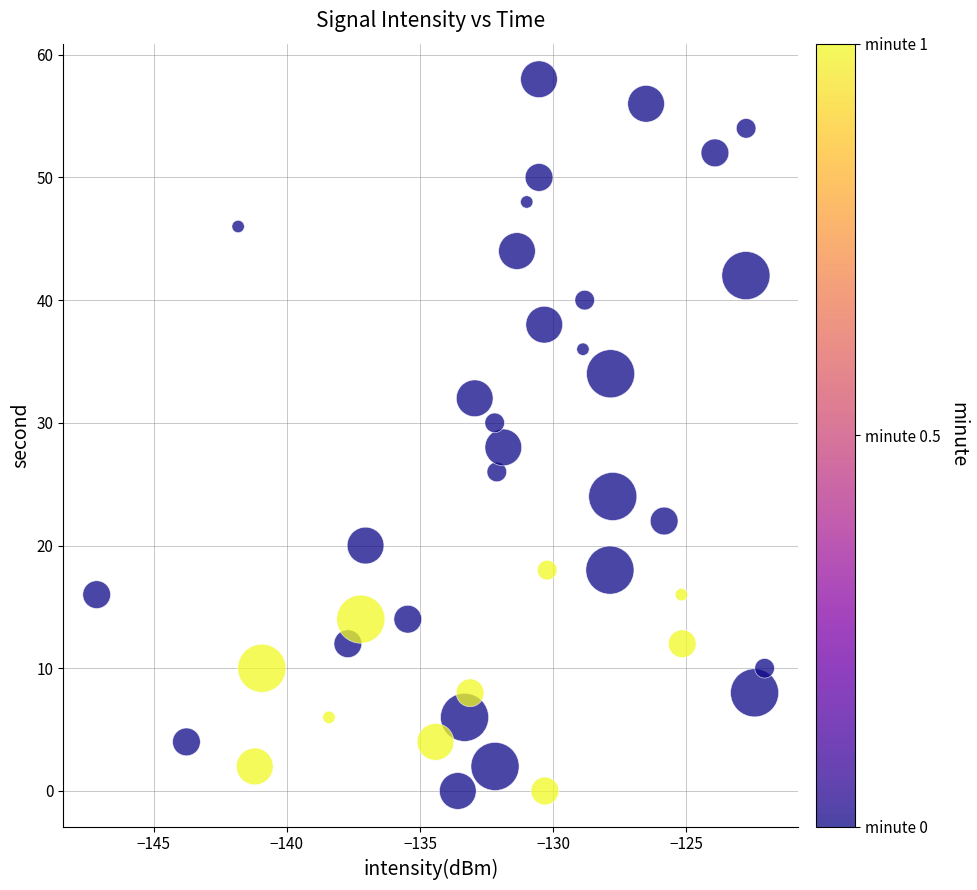

What is the range of Y values (max minus min)?

58